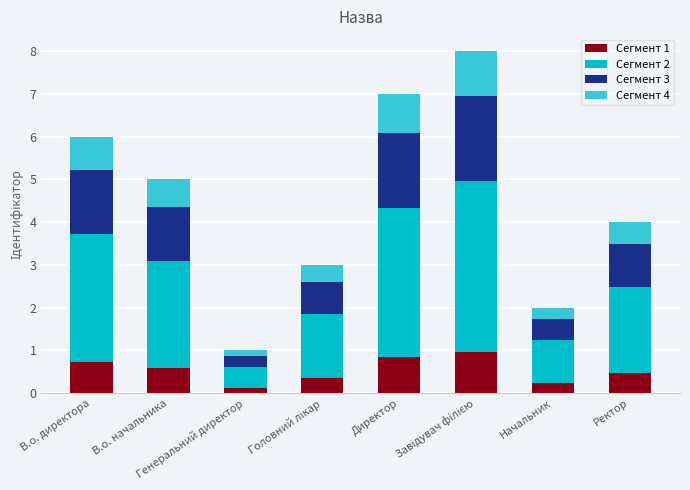

What is the maximum value for Сегмент 1?

1.0